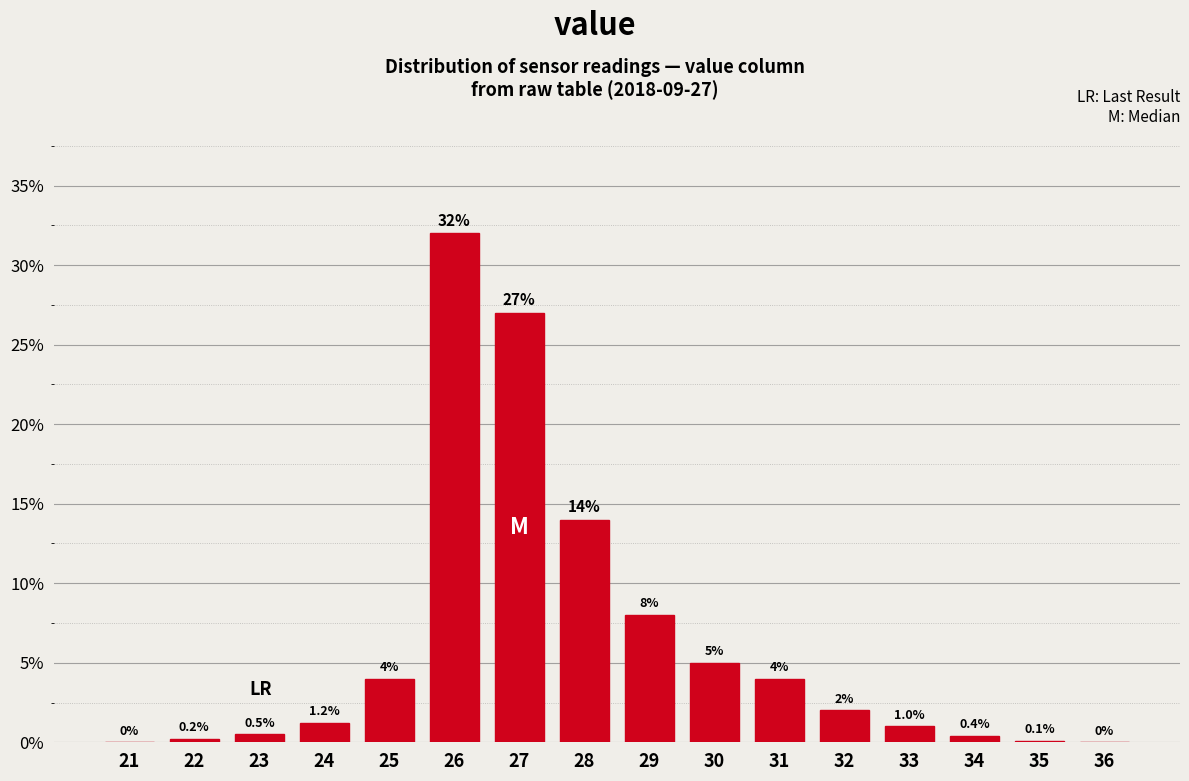

Reading right to left, what are all the values shown in this chart?

36=0.0	35=0.1	34=0.4	33=1.0	32=2.0	31=4.0	30=5.0	29=8.0	28=14.0	27=27.0	26=32.0	25=4.0	24=1.2	23=0.5	22=0.2	21=0.0